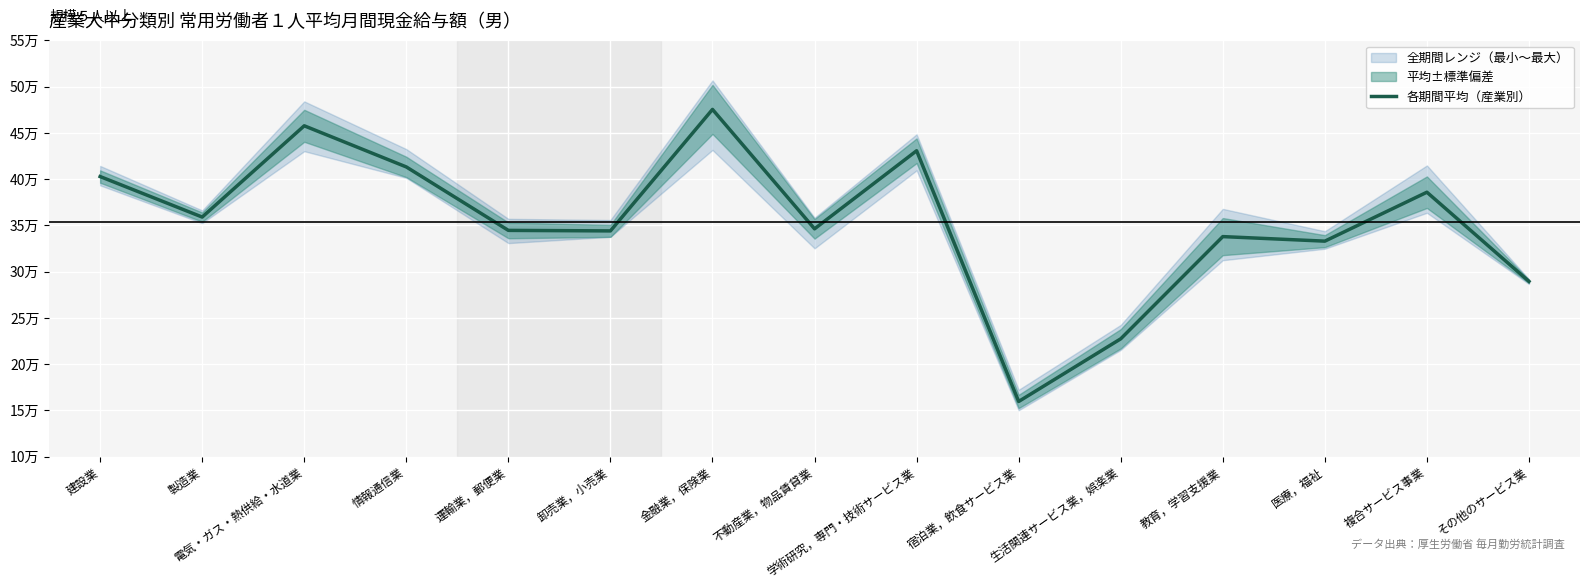

How many values exceed 346284?

7